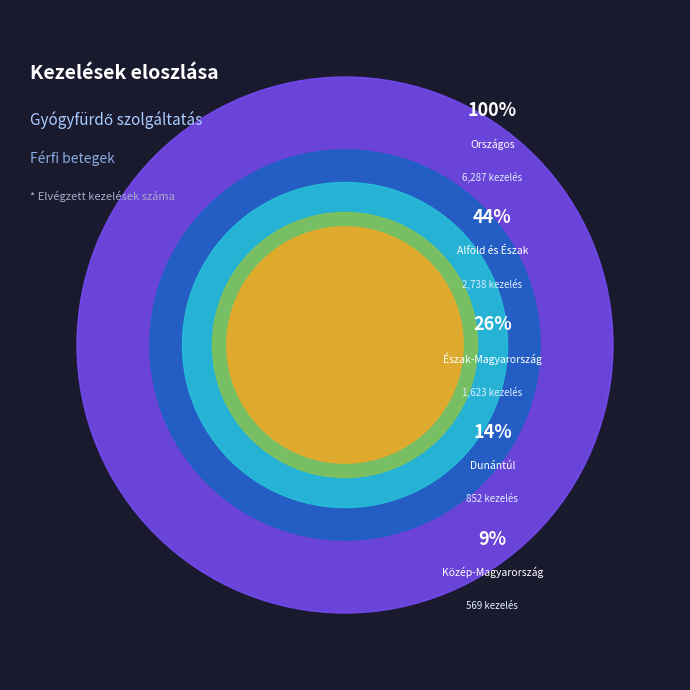

Does any single category account for the majority?

Yes